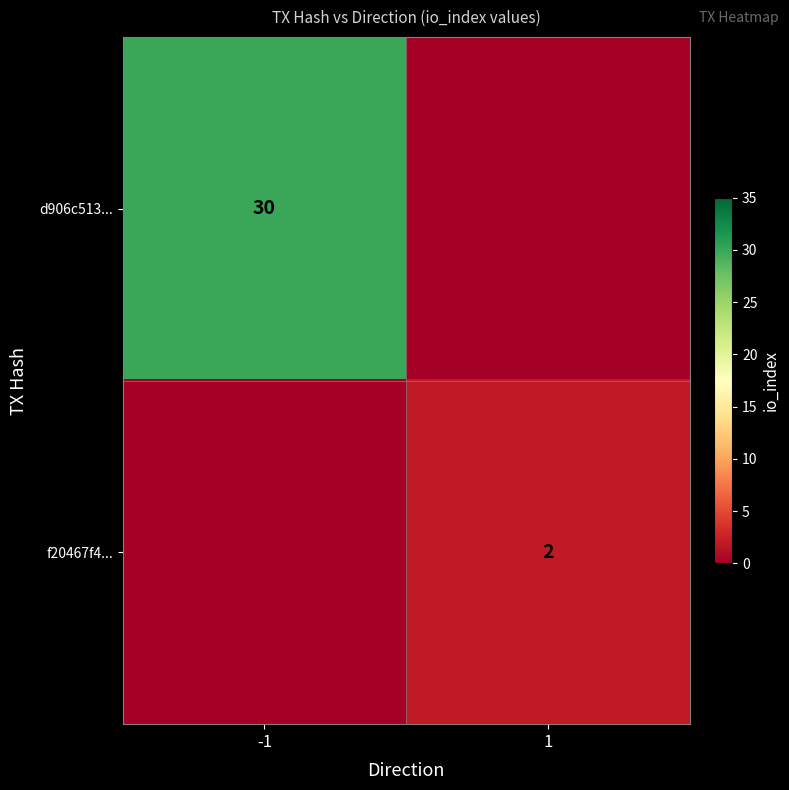

The d906c513... series shows 30 at -1. True or false?

True